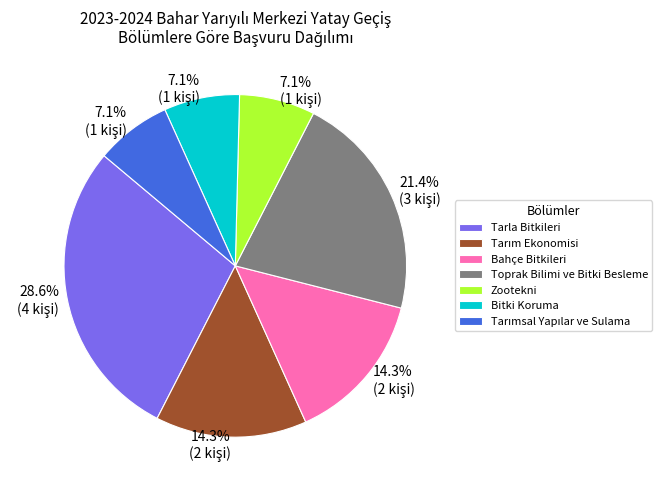

What percentage is the Bitki Koruma slice, to the nearest percent?

7%